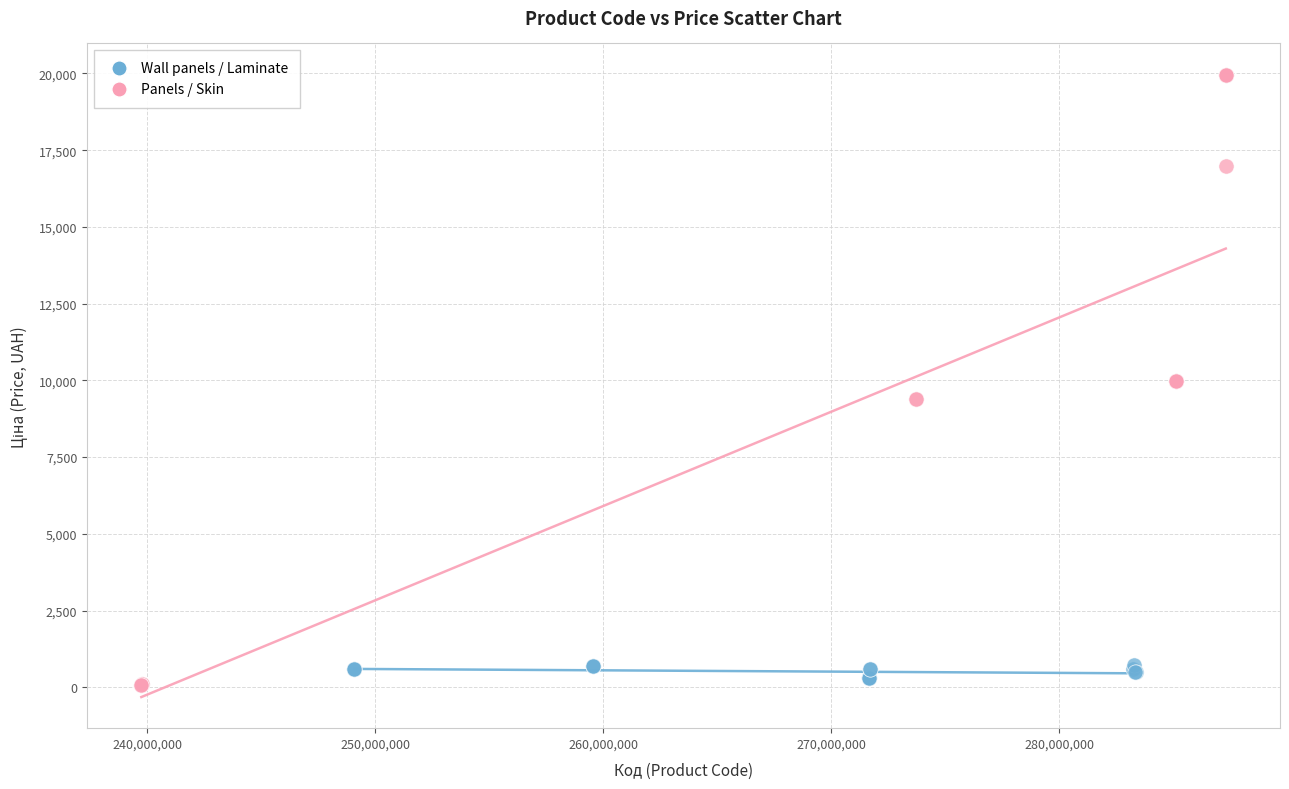

What are all the series names shown in the legend?

Wall panels / Laminate, Panels / Skin